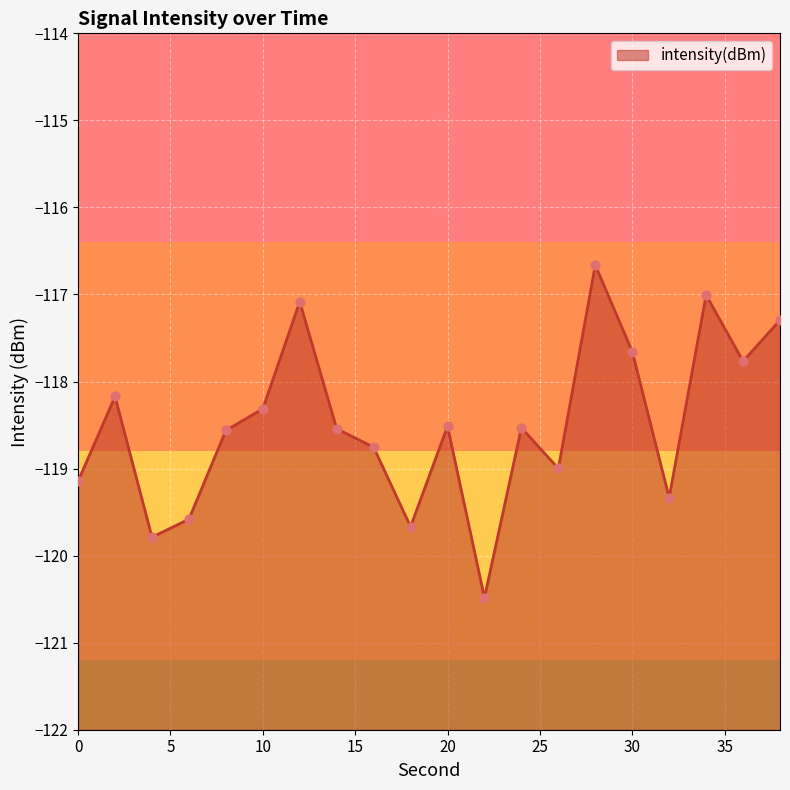

Between 22 and 16, which is larger?

16